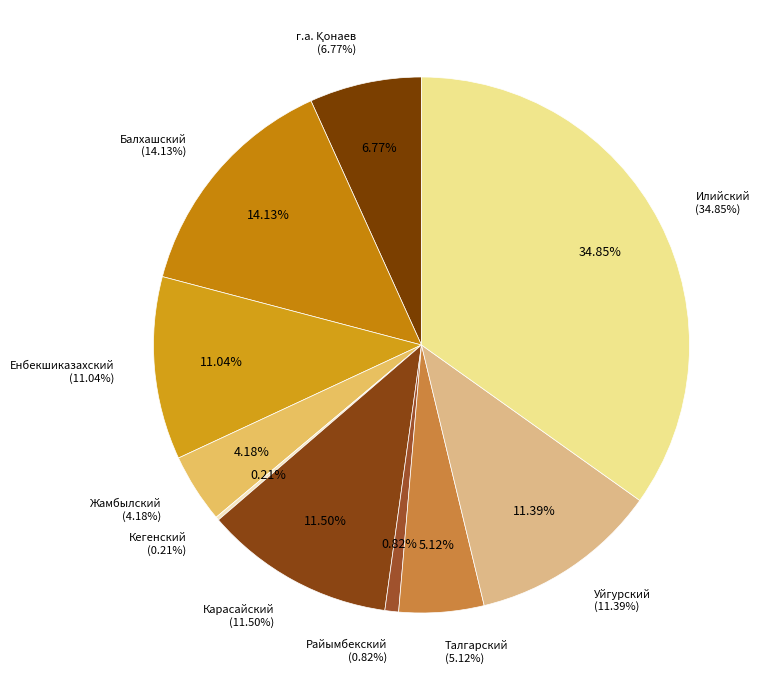

How much of the chart is everything except Кегенский?

99.8%